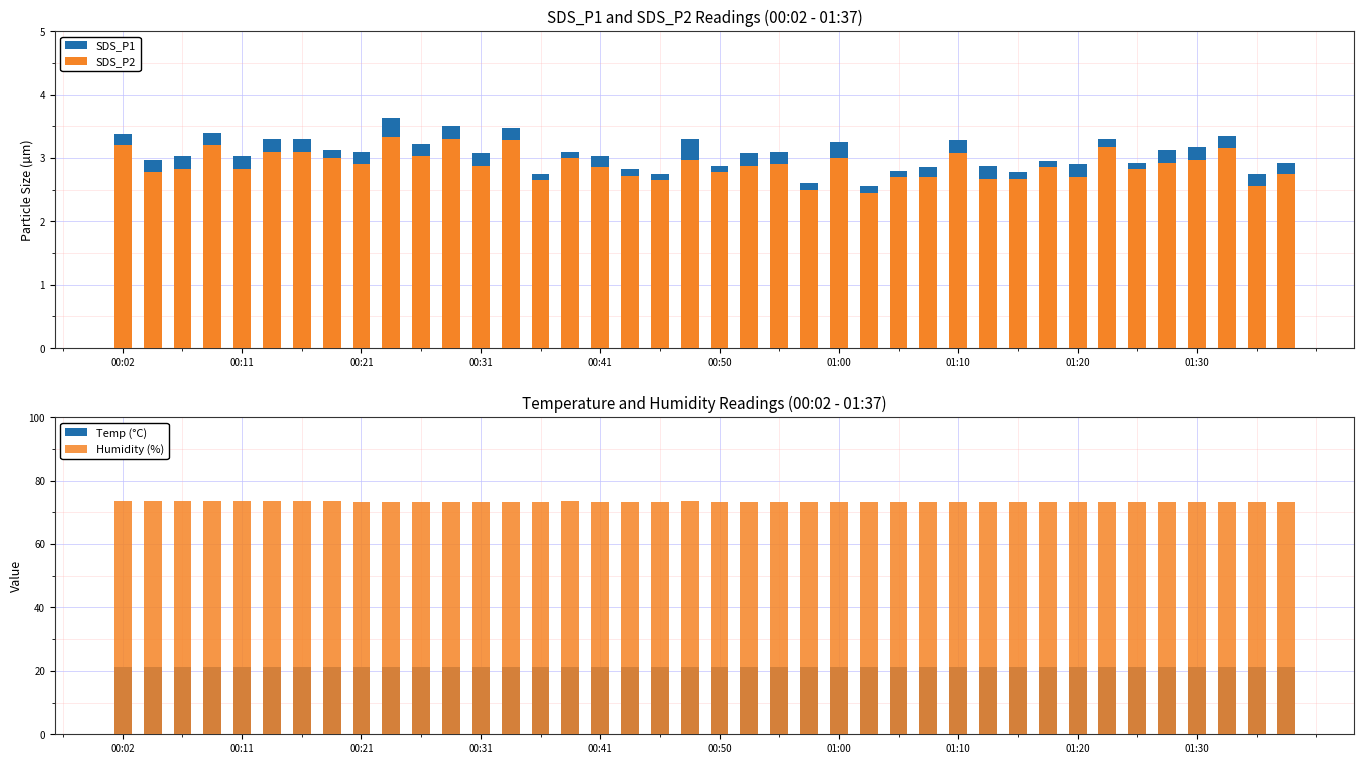

What is the average value of the SDS_P2 series?

2.9